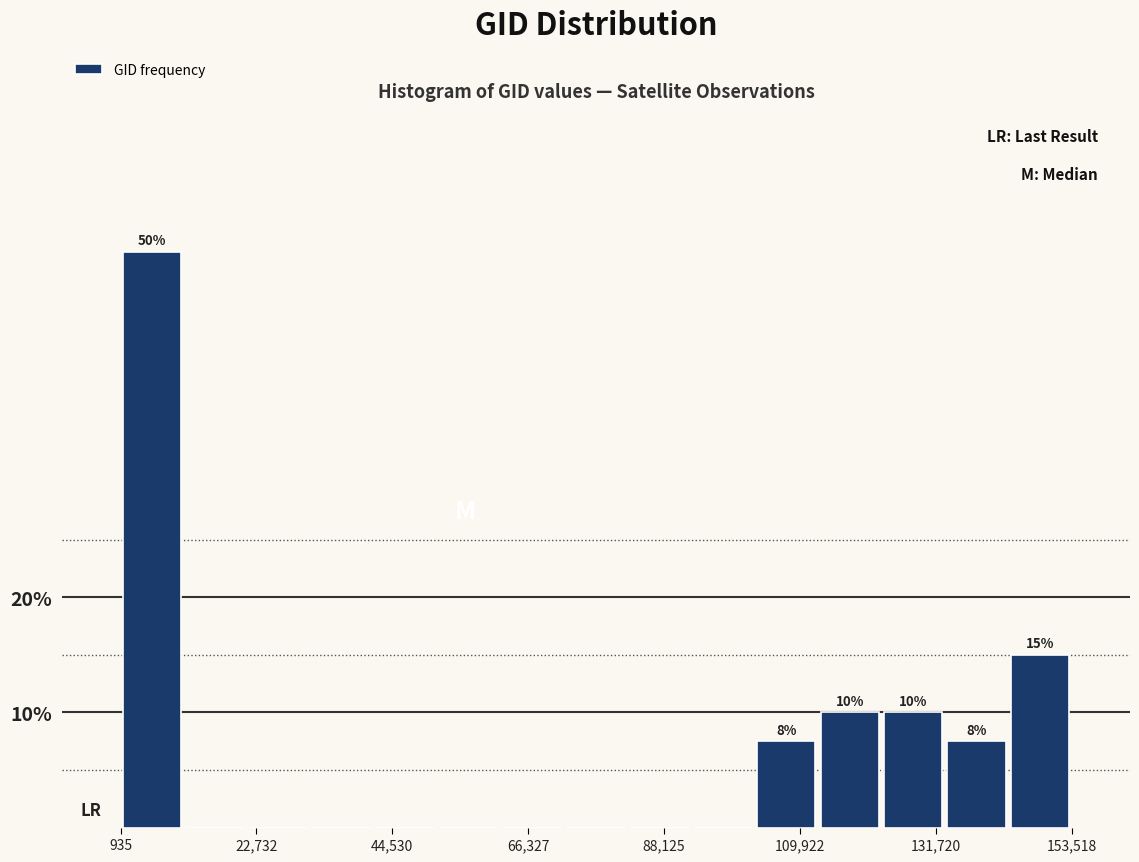

Read against the x-axis, roughly where is the centre of the tallest bar?

5000